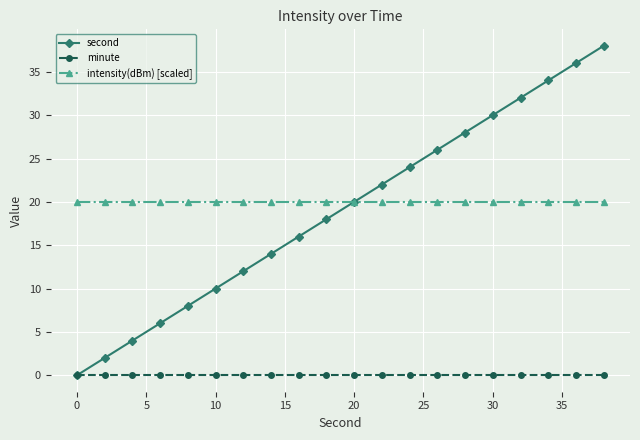

What is the maximum value for second?

38